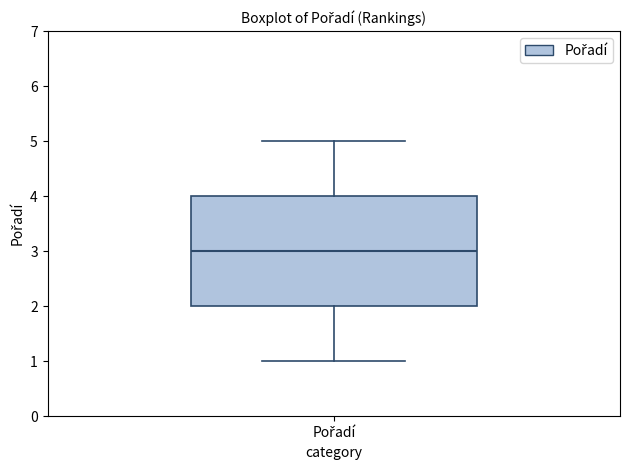

Where does the lower whisker of the box for Pořadí end on the y-axis? The values are not printed on the chart, so give them approximately, as read against the axis.

1